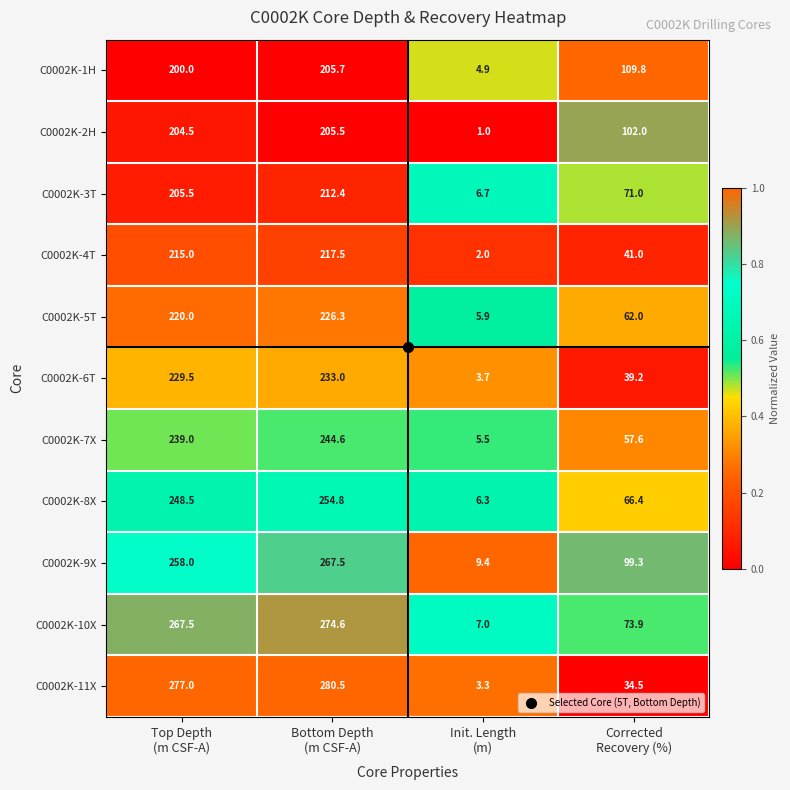

Rank the series by their maximum value, from highest to lowest.

C0002K-11X, C0002K-10X, C0002K-9X, C0002K-8X, C0002K-7X, C0002K-6T, C0002K-5T, C0002K-4T, C0002K-3T, C0002K-1H, C0002K-2H